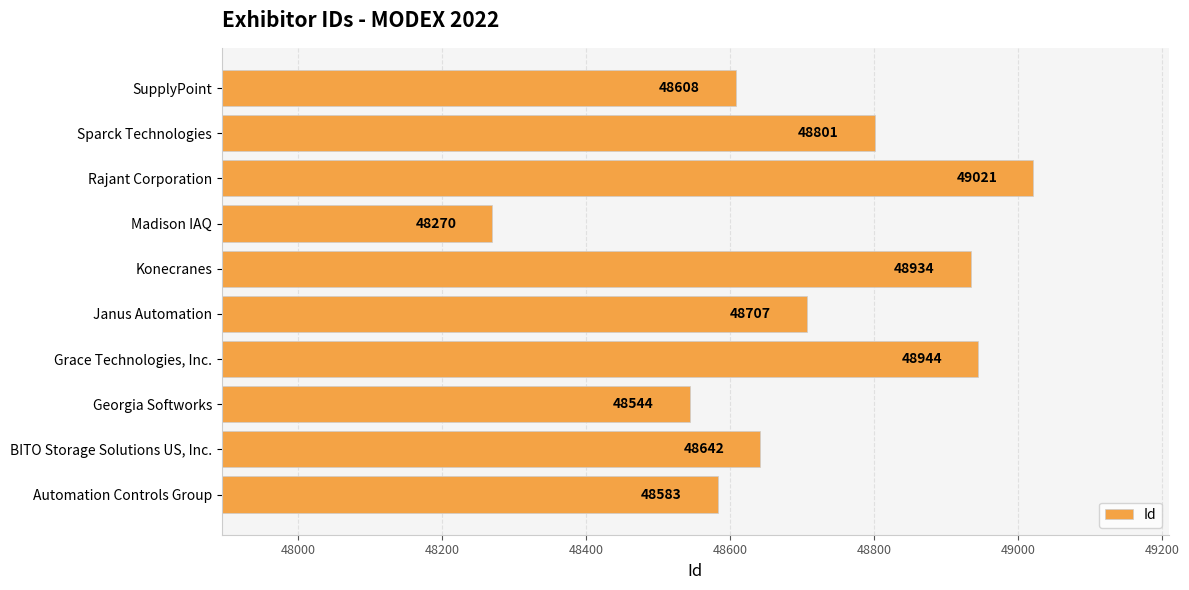

What is the average value?

48705